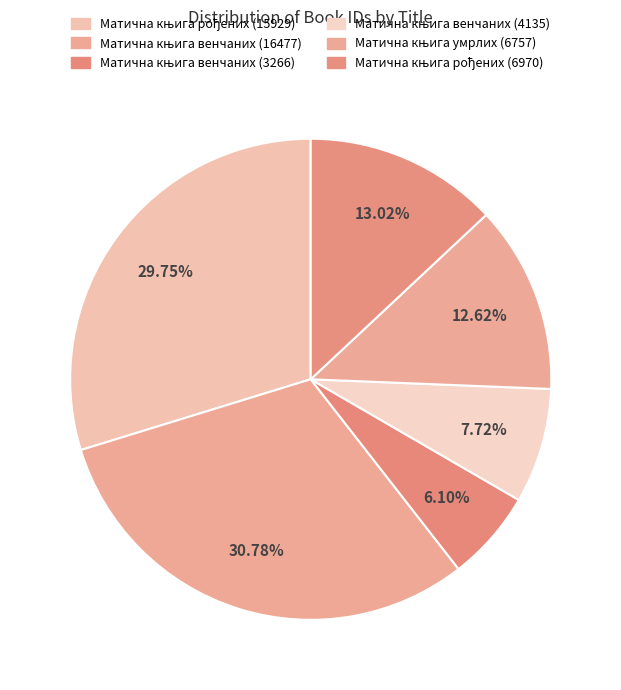

Does any single category account for the majority?

No